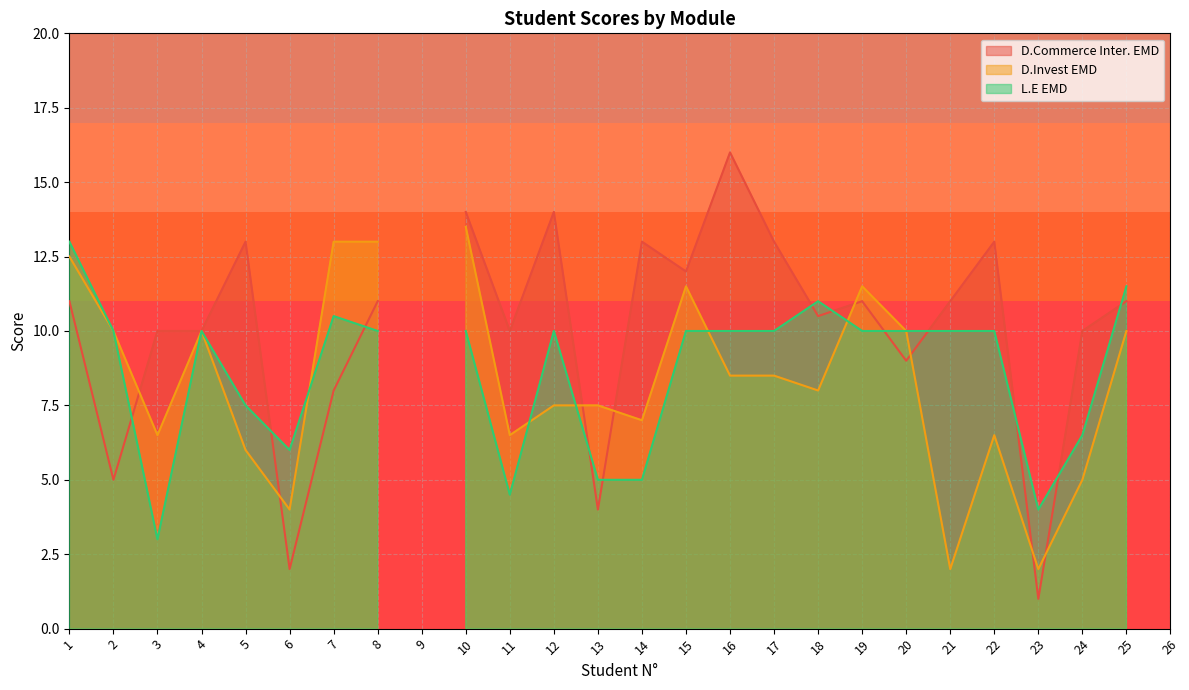

Which has a higher value, 4 or 17?

17